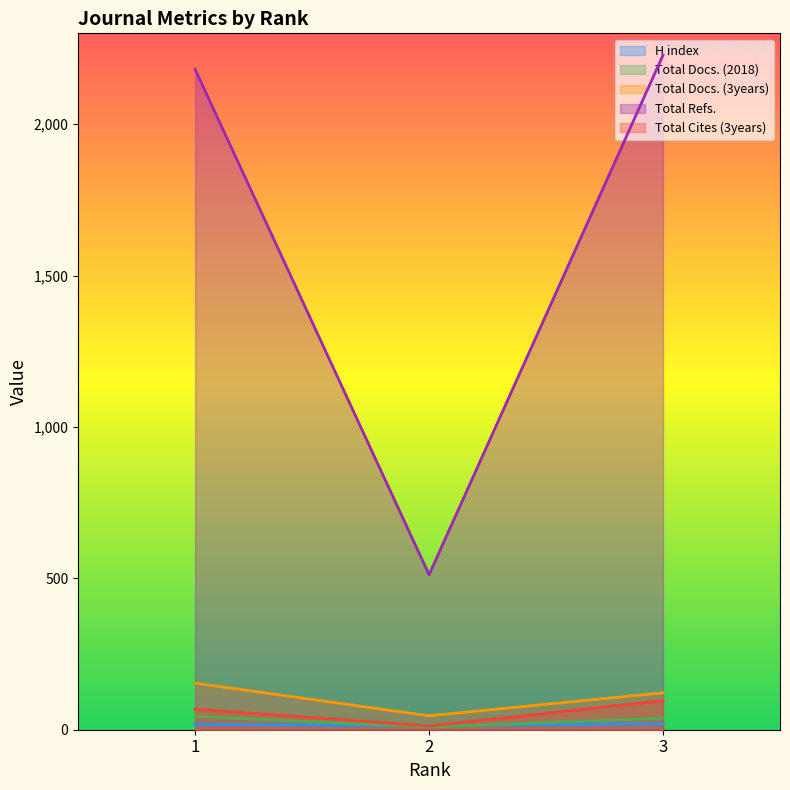

What value does the Total Docs. (3years) series have at 1, to the nearest 50?

150